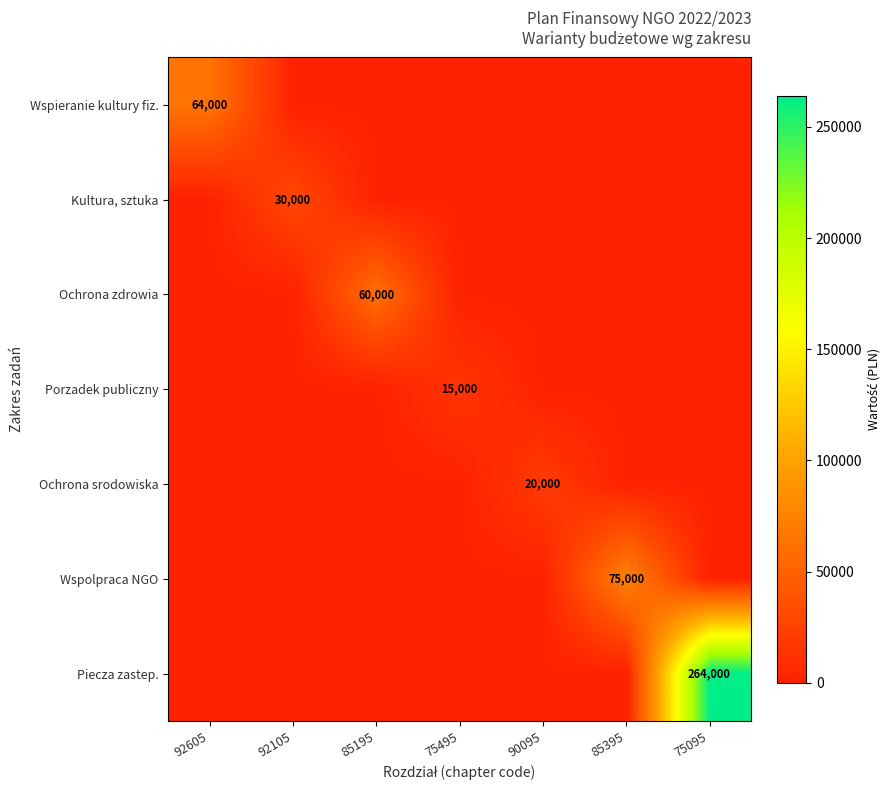

Is it true that Porzadek publiczny equals 22290 at 75495?

False